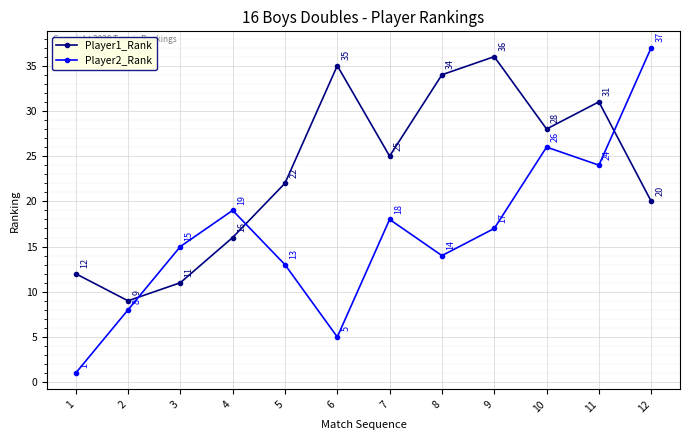

True or false: Player1_Rank has more than 2 points higher than both neighbors.

True